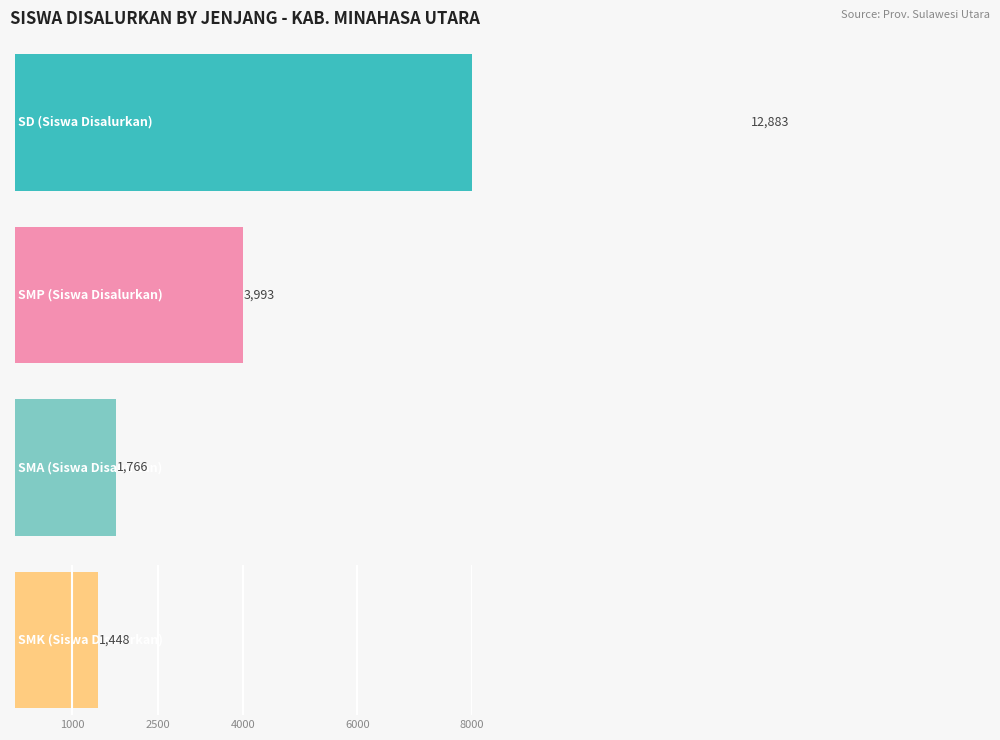

The SMA (Siswa Disalurkan) series shows 8 at Kec. Likupang Selatan. True or false?

False